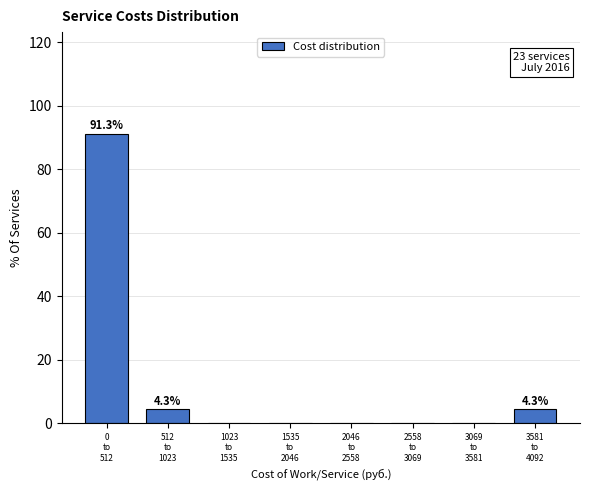

What is the maximum value shown in the chart?

91.3